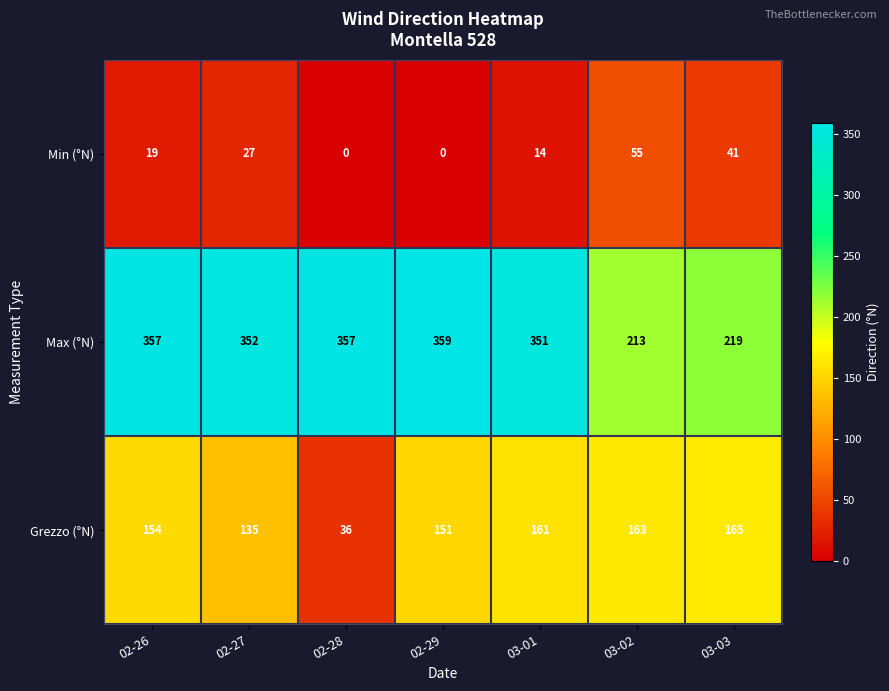

What is the average value of the Grezzo (°N) series?

138